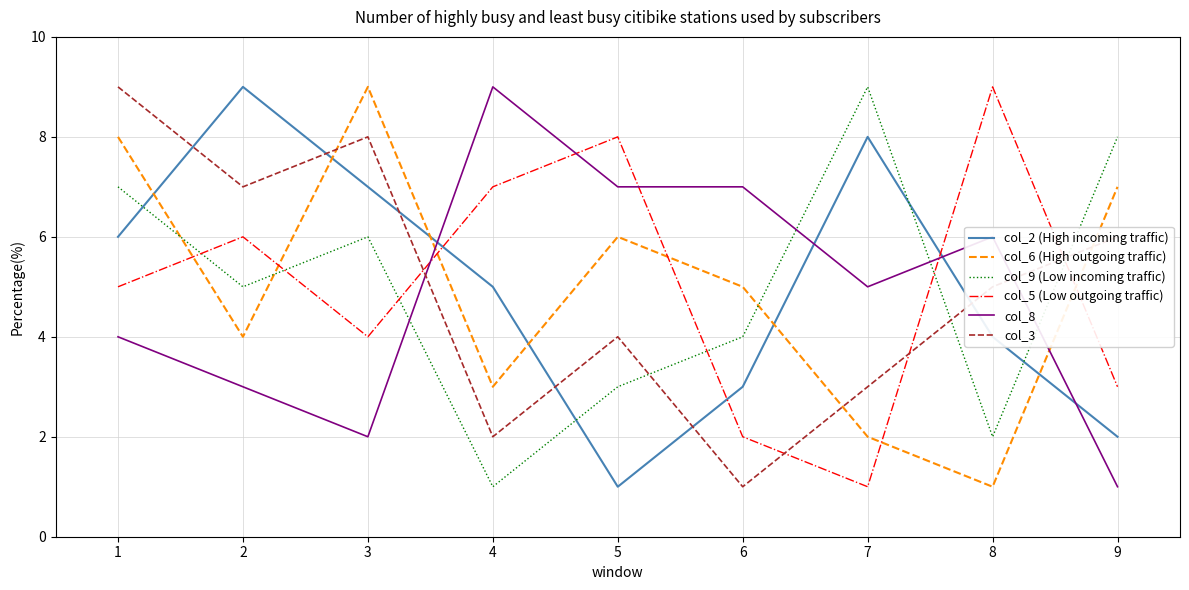

How many times do col_8 and col_9 (Low incoming traffic) cross each other?

4